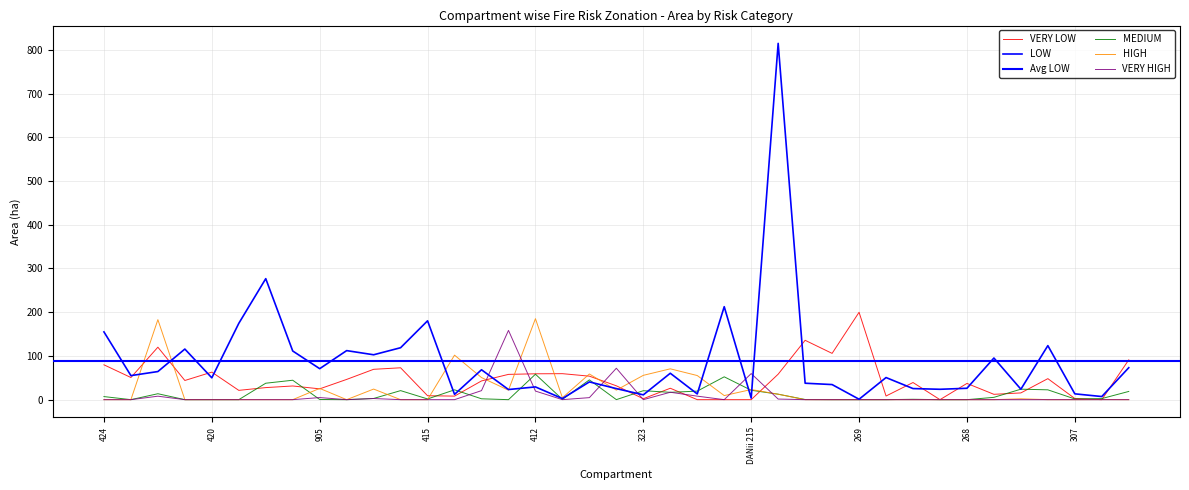

What is the label of the 31st point from the left?

273